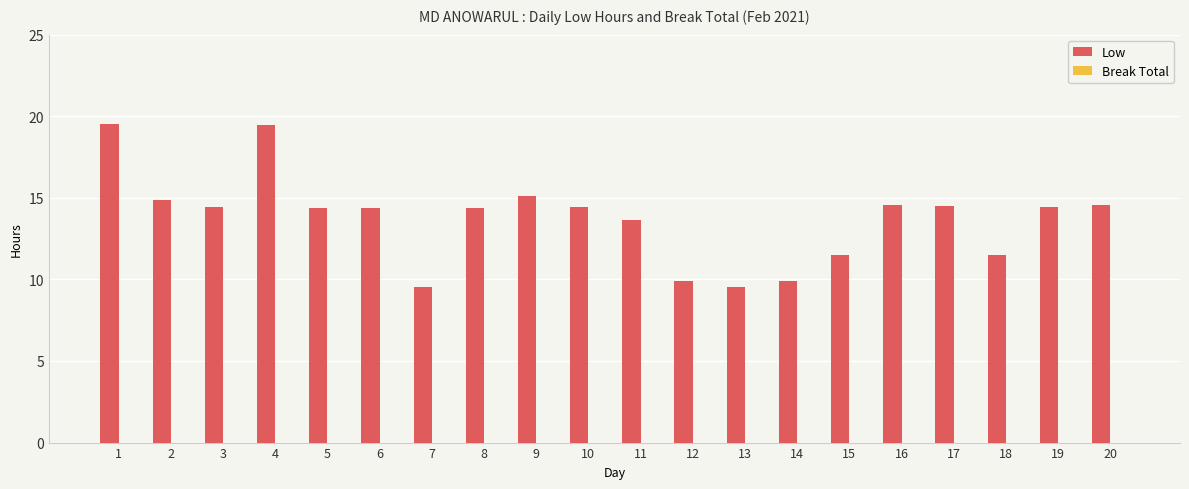

The chart shows a value of 9.9 at 14. True or false?

True